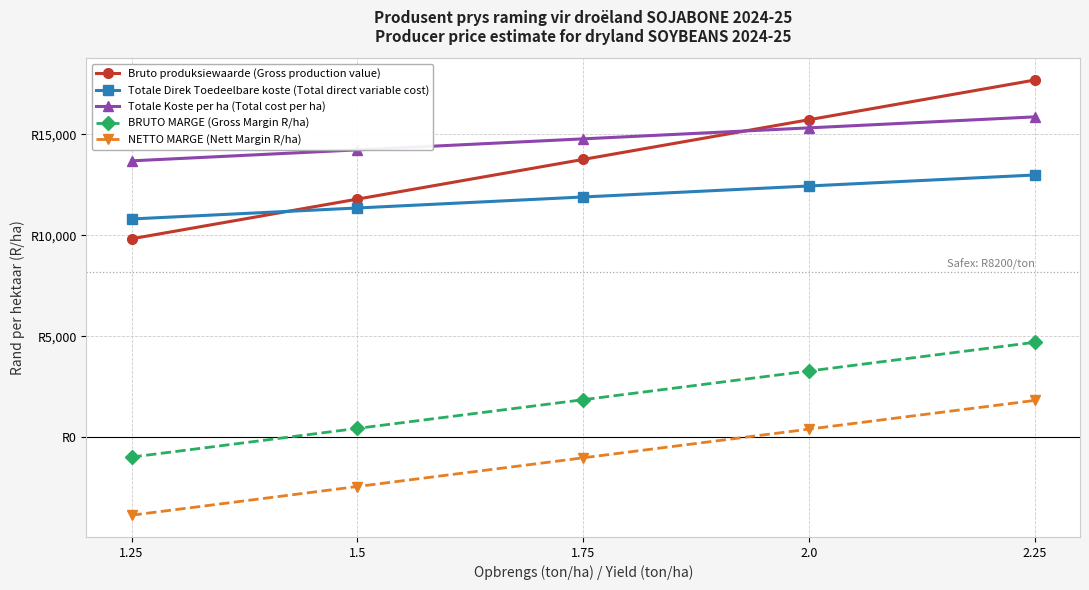

Which series has the widest spread of values?

Bruto produksiewaarde (Gross production value)